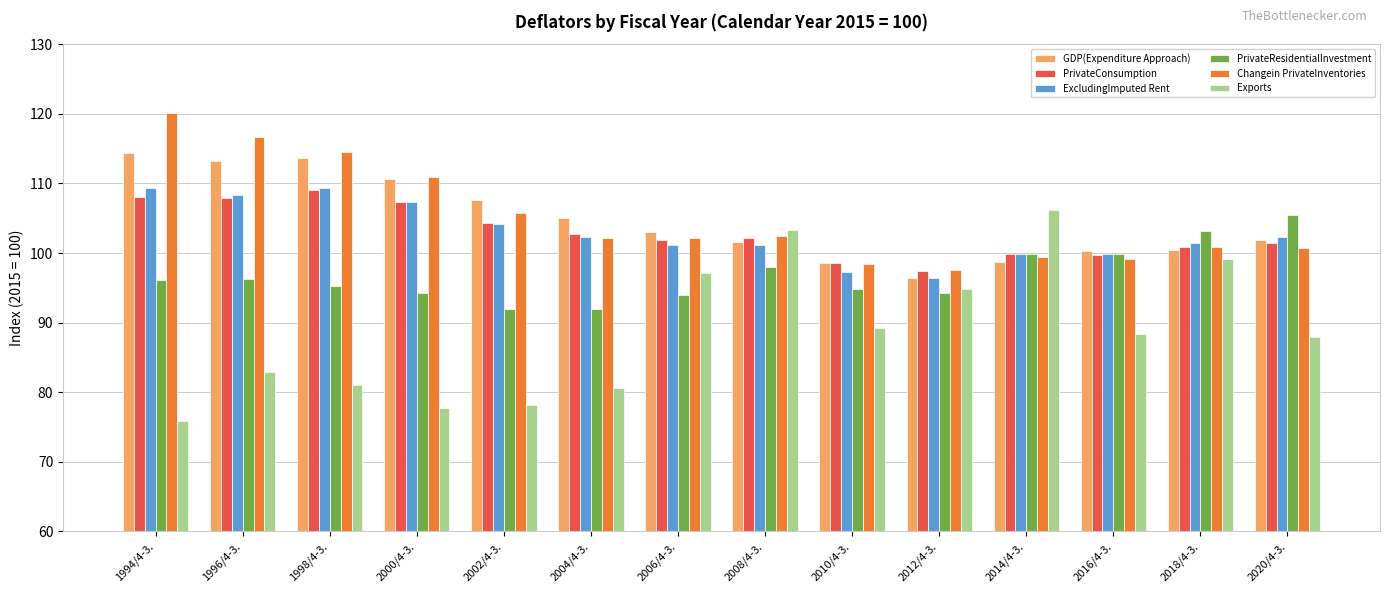

Which series changed the most between 1994/4-3. and 2020/4-3.?

Changein PrivateInventories